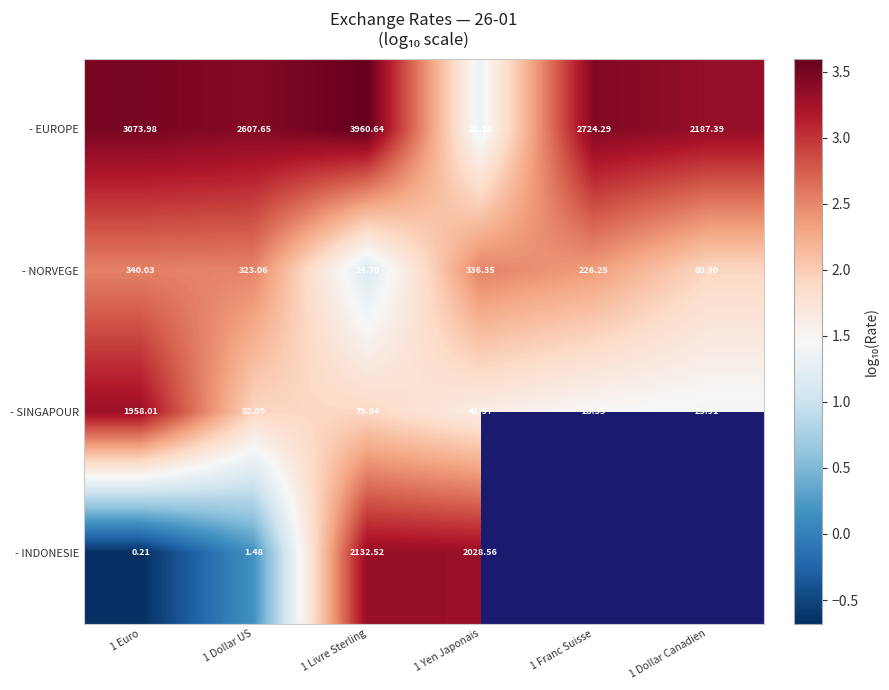

Is the value of - EUROPE at 1 Livre Sterling greater than the value of - NORVEGE at 1 Euro?

Yes